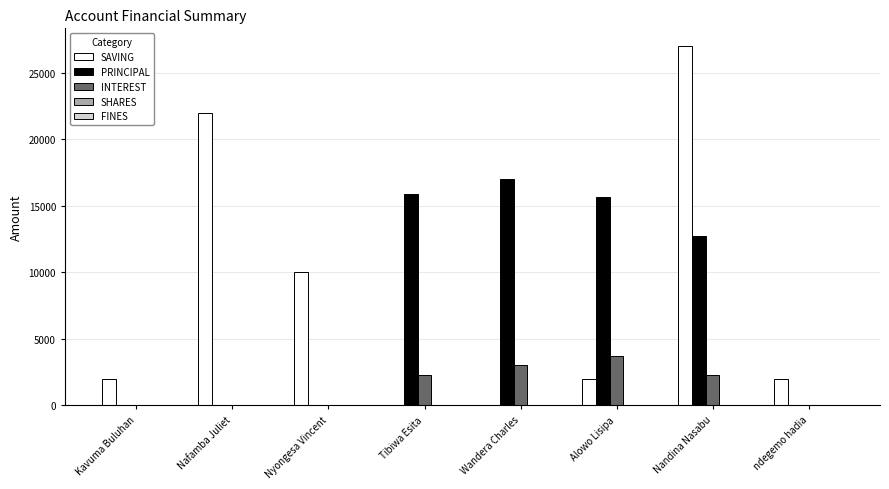

What is the sum of the SAVING values at ndegemo hadia and Wandera Charles?

2000